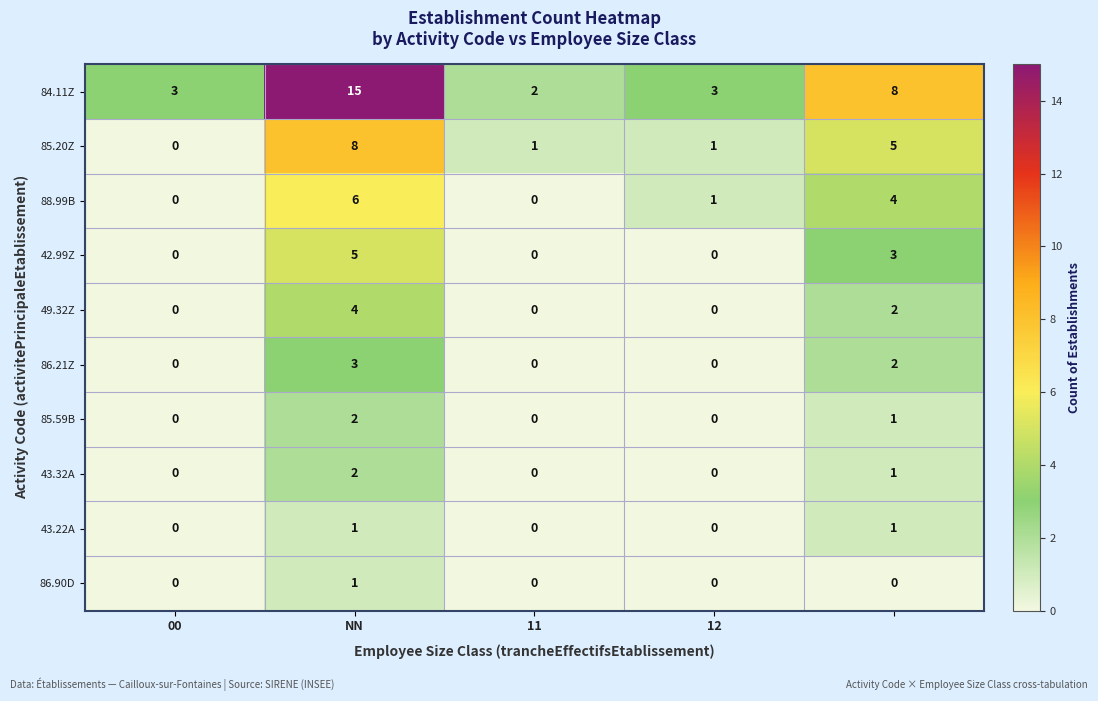

How many 43.32A values are between 0 and 1?

4